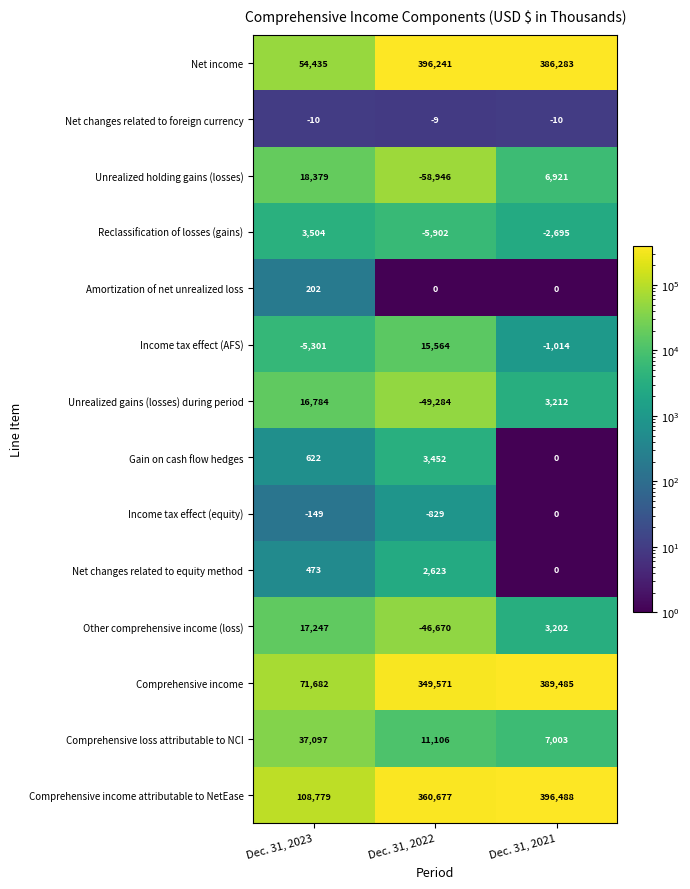

Rank the series by their maximum value, from highest to lowest.

Comprehensive income attributable to NetEase, Net income, Comprehensive income, Comprehensive loss attributable to NCI, Unrealized holding gains (losses), Other comprehensive income (loss), Unrealized gains (losses) during period, Income tax effect (AFS), Reclassification of losses (gains), Gain on cash flow hedges, Net changes related to equity method, Amortization of net unrealized loss, Income tax effect (equity), Net changes related to foreign currency